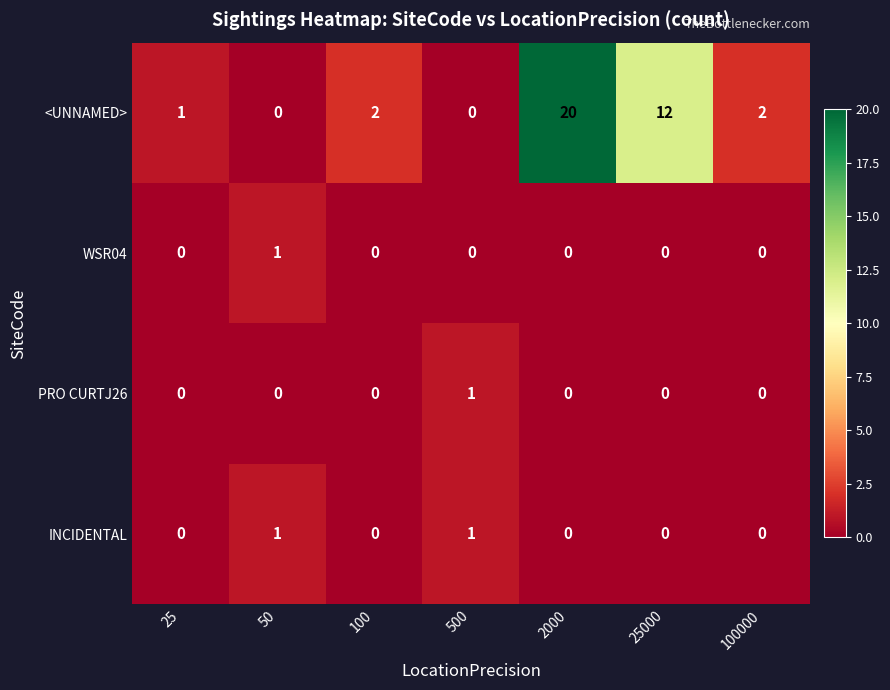

Which series has the largest total across all categories?

<UNNAMED>